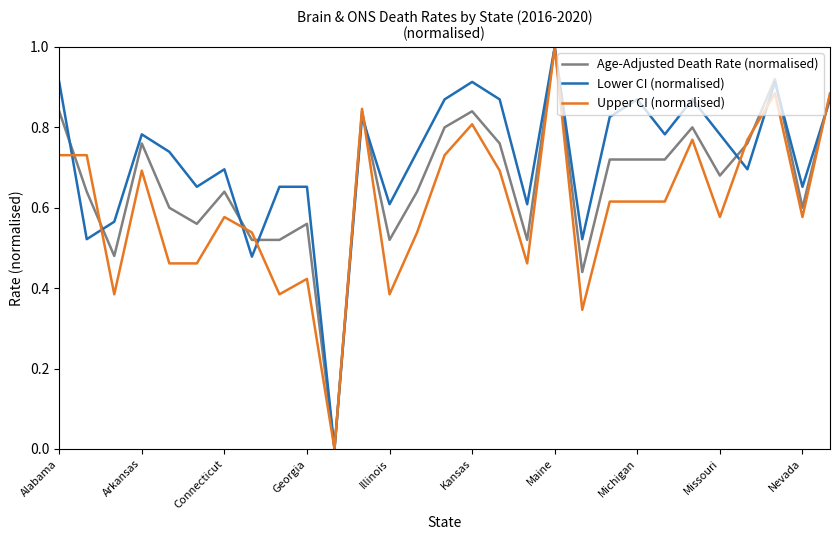

Rank the series by their average value, from highest to lowest.

Lower CI (normalised), Age-Adjusted Death Rate (normalised), Upper CI (normalised)